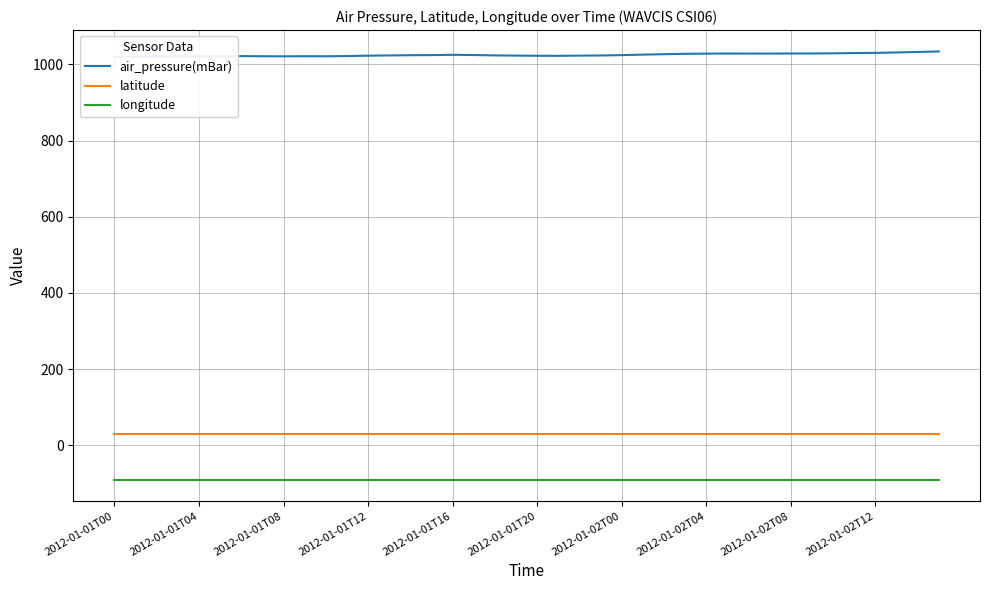

How many categories are shown in the chart?

40